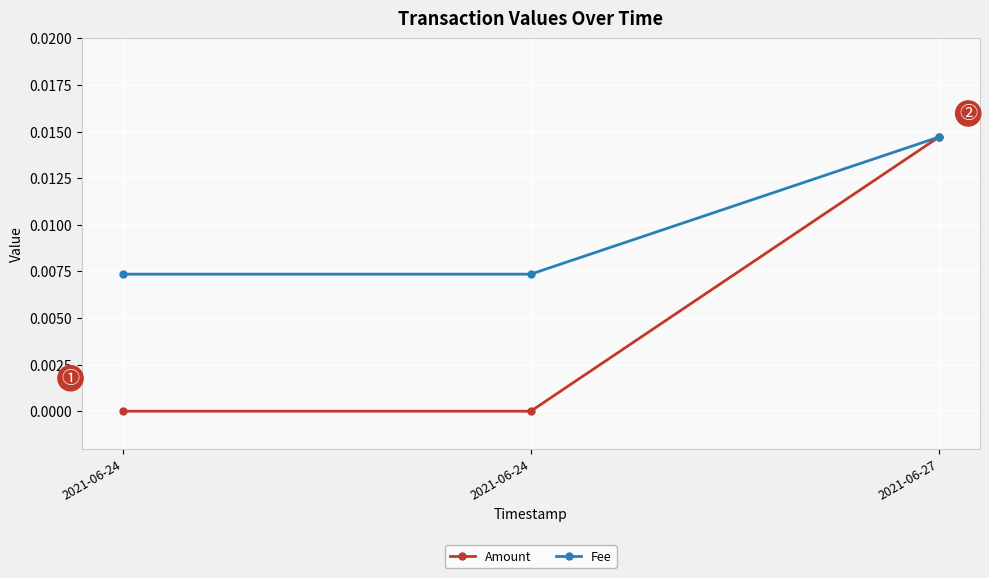

True or false: Fee has a value of 0.0 at 2021-06-24.

True